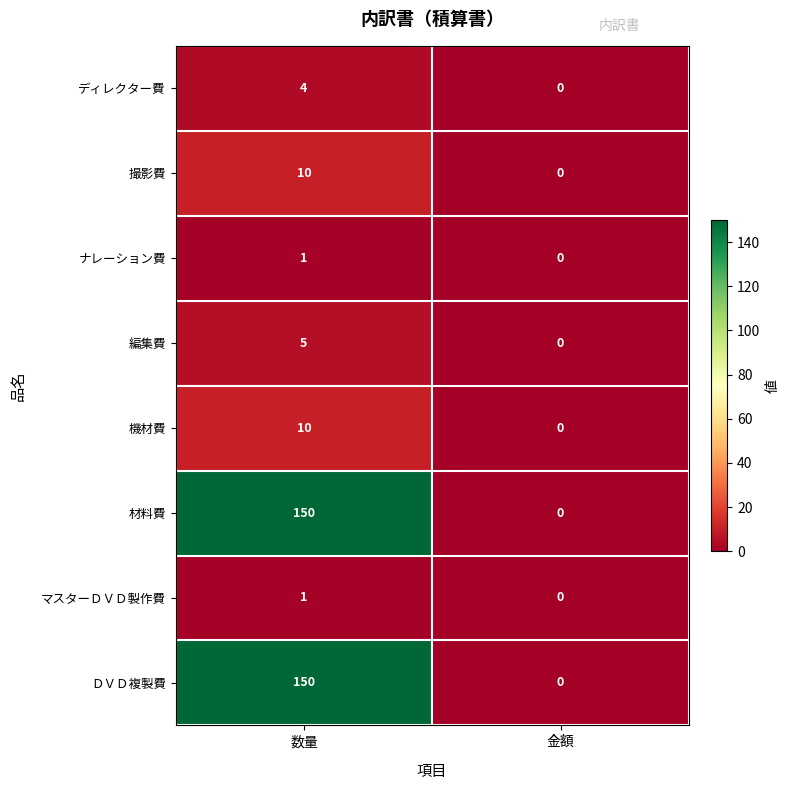

Reading right to left, list all the values displayed in this chart.

ディレクター費: 金額=0	数量=4
撮影費: 金額=0	数量=10
ナレーション費: 金額=0	数量=1
編集費: 金額=0	数量=5
機材費: 金額=0	数量=10
材料費: 金額=0	数量=150
マスターＤＶＤ製作費: 金額=0	数量=1
ＤＶＤ複製費: 金額=0	数量=150